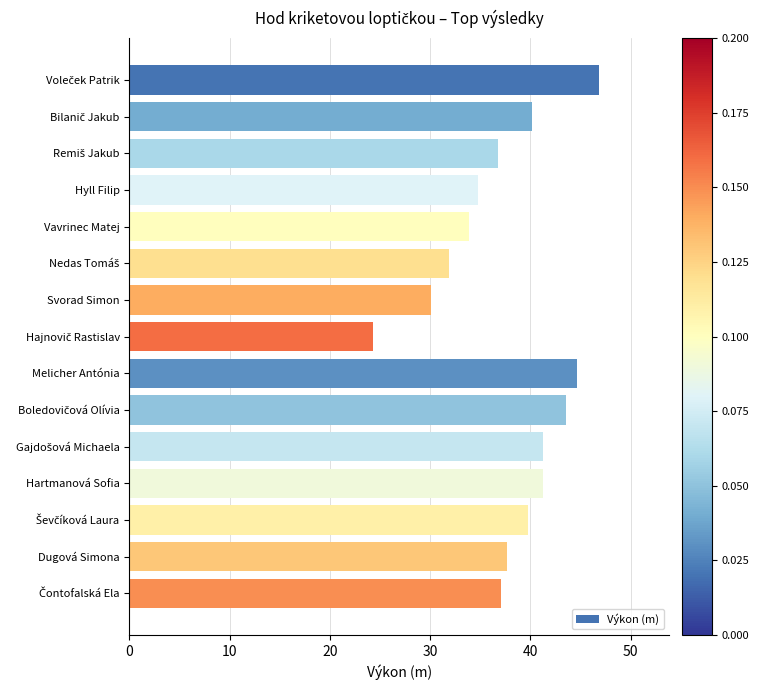

The chart shows a value of 15.2 at Vavrinec Matej. True or false?

False